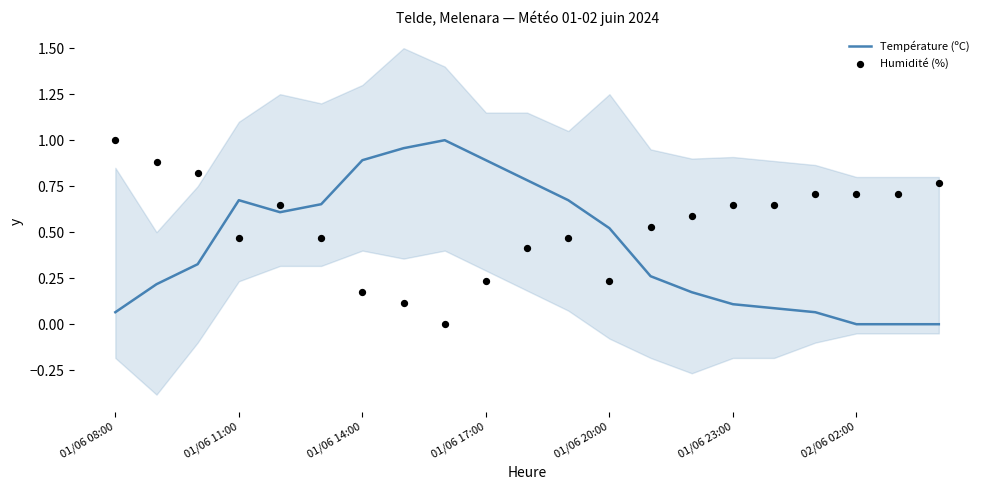

Which series has the largest Y range (max minus min)?

Température (ºC)